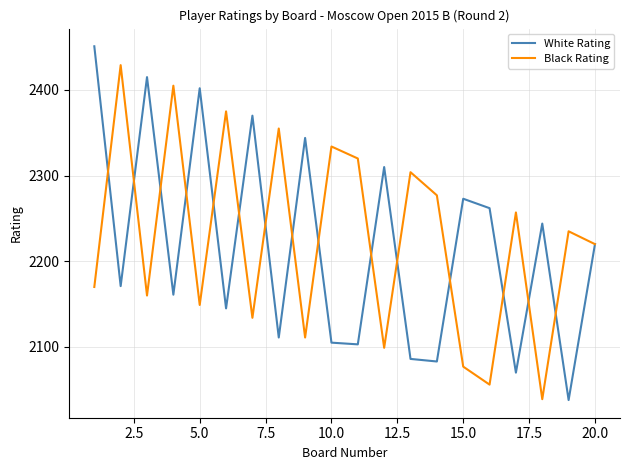

Which series has the widest spread of values?

White Rating